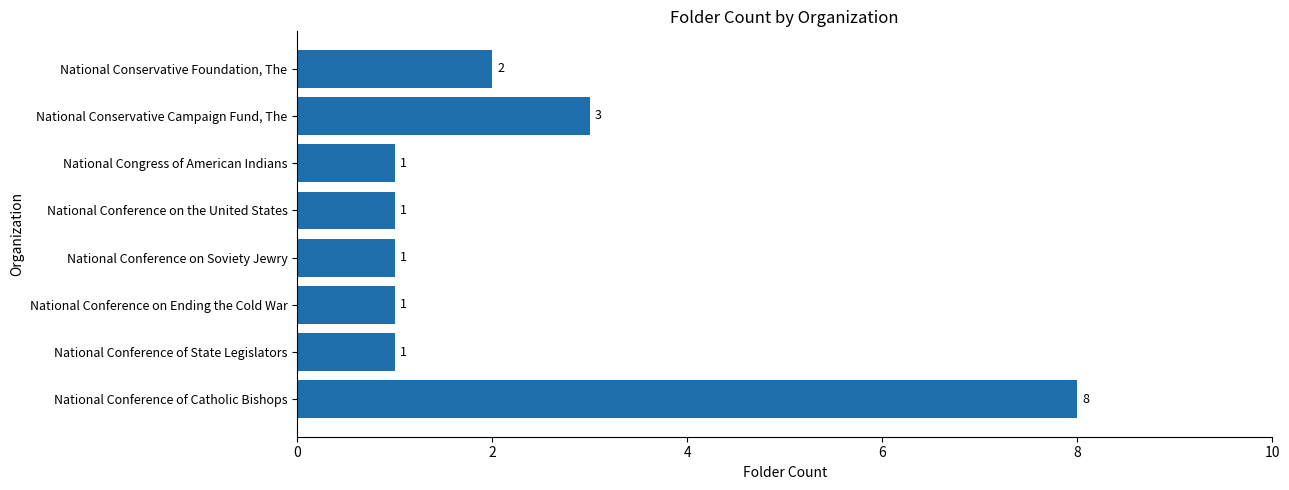

What is the greatest value displayed?

8